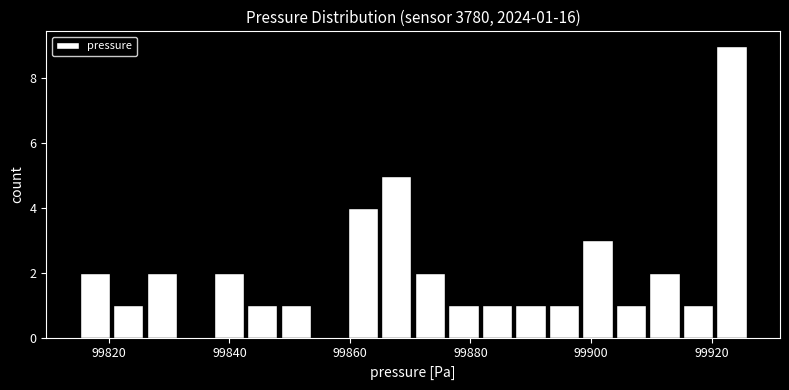

Read against the x-axis, roughly where is the centre of the tallest bar?

99924